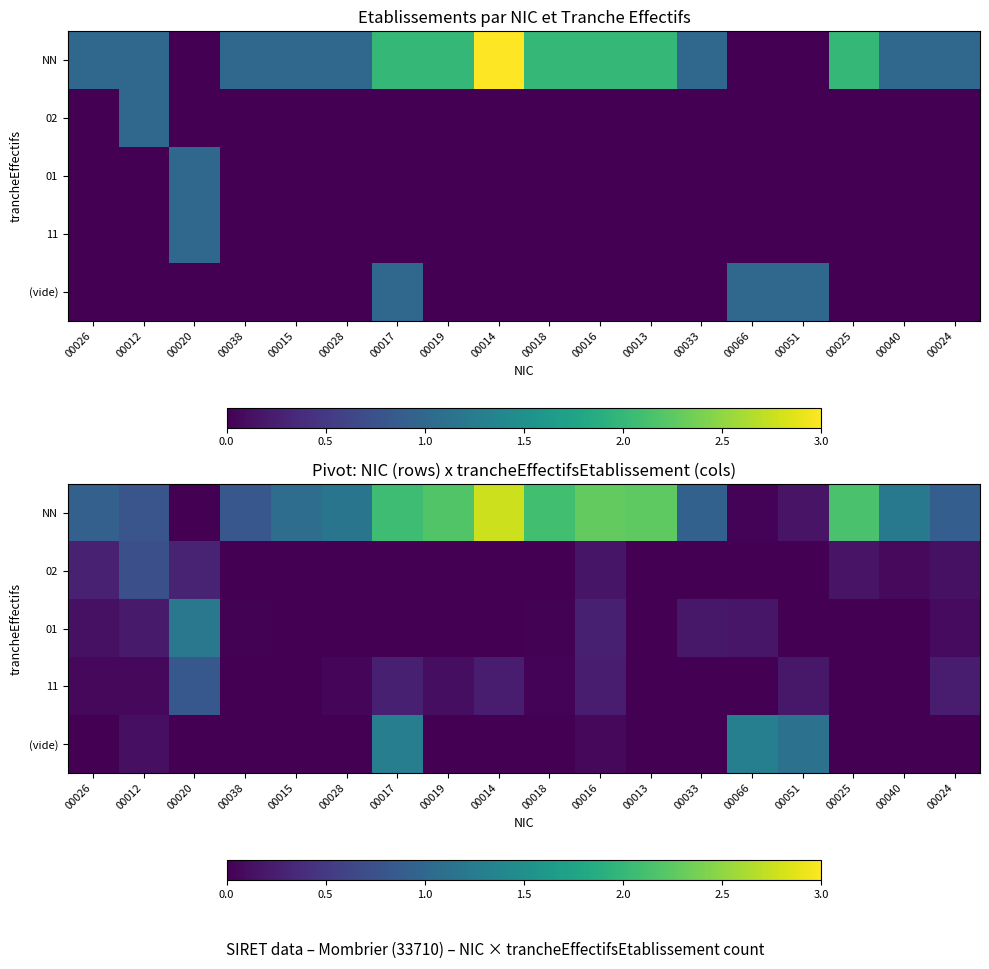

What is the spread (max minus min) of values at 00033?

0.9